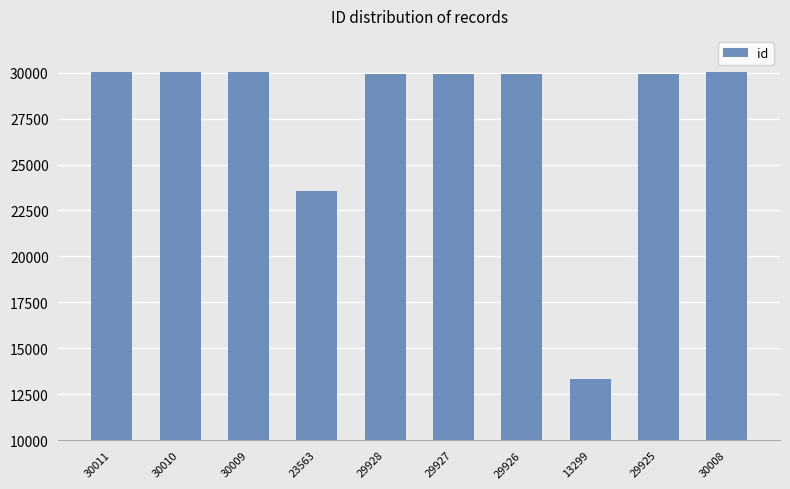

What is the sum of the values at 23563 and 30010?

53573